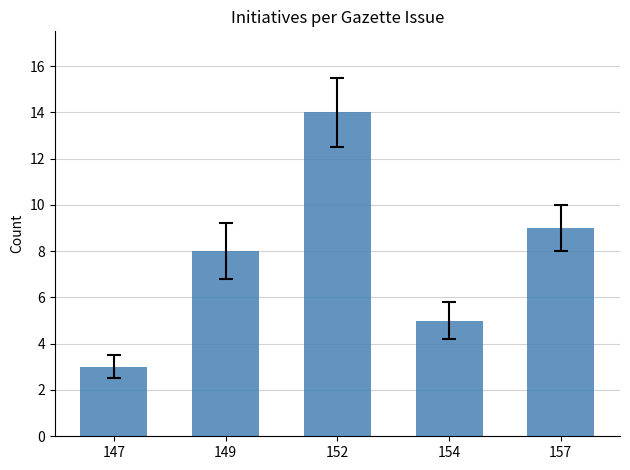

The chart shows a value of 13 at 149. True or false?

False